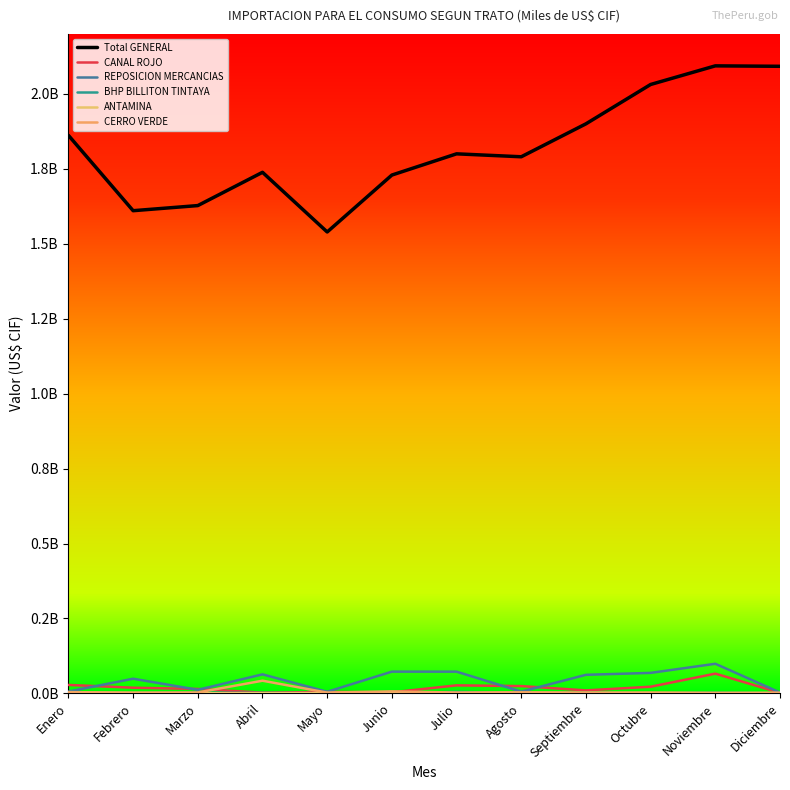

How many interior local peaks does the REPOSICION MERCANCIAS series have?

4